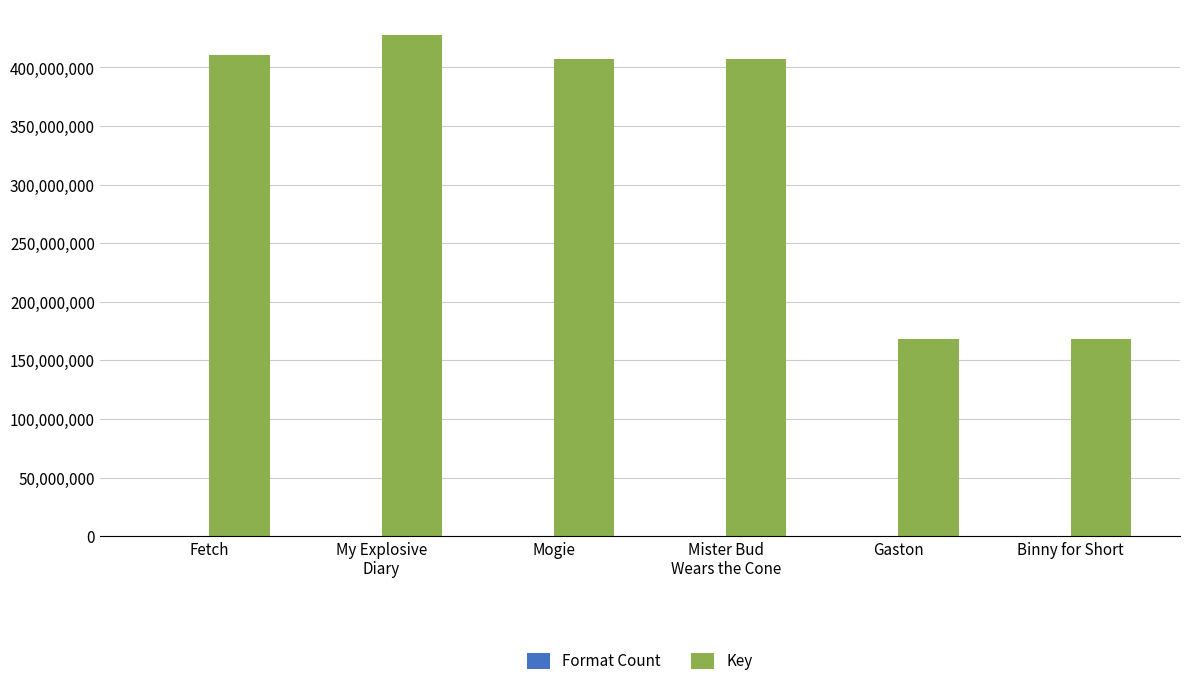

Is it true that Key equals 618463240 at Fetch?

False